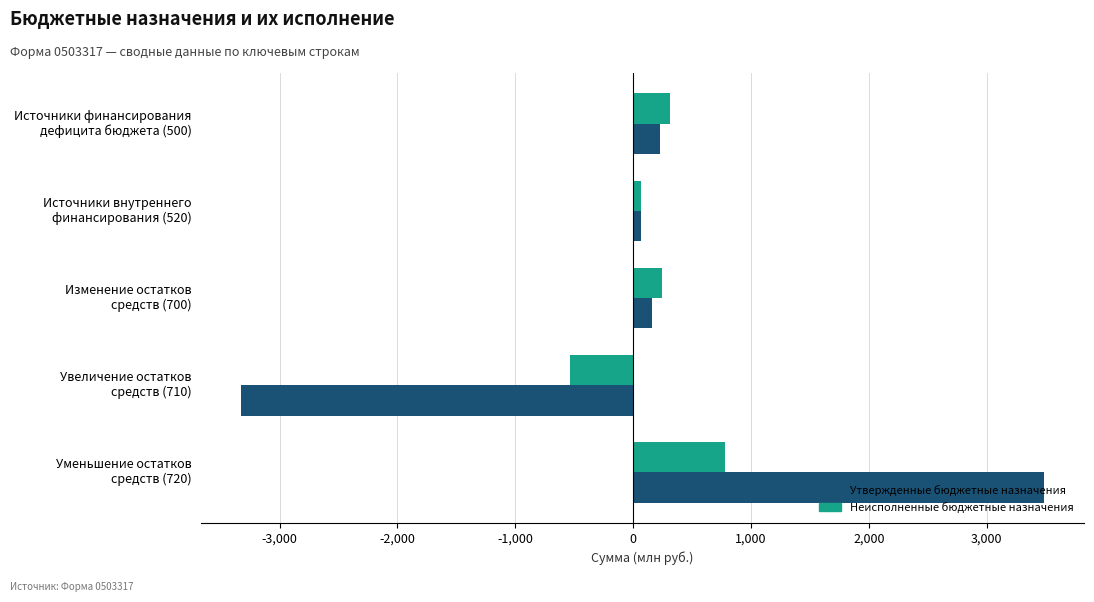

Which series has the largest range (max minus min)?

Утвержденные бюджетные назначения